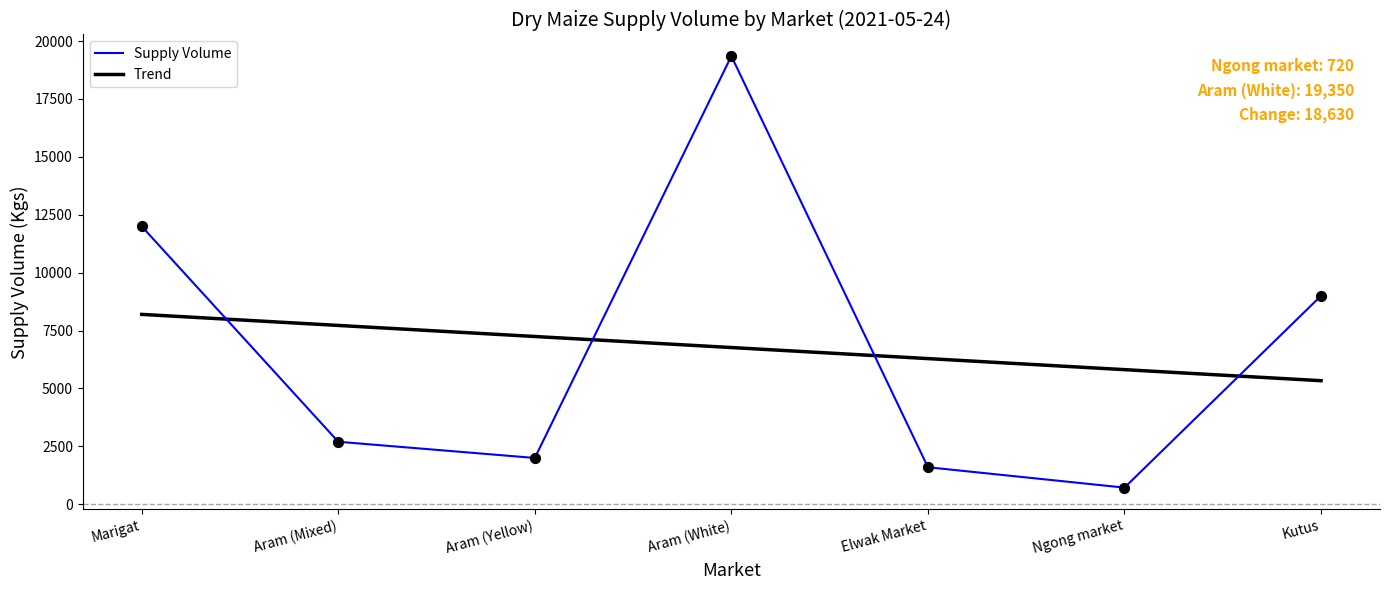

What are all the series names shown in the legend?

Supply Volume, Trend